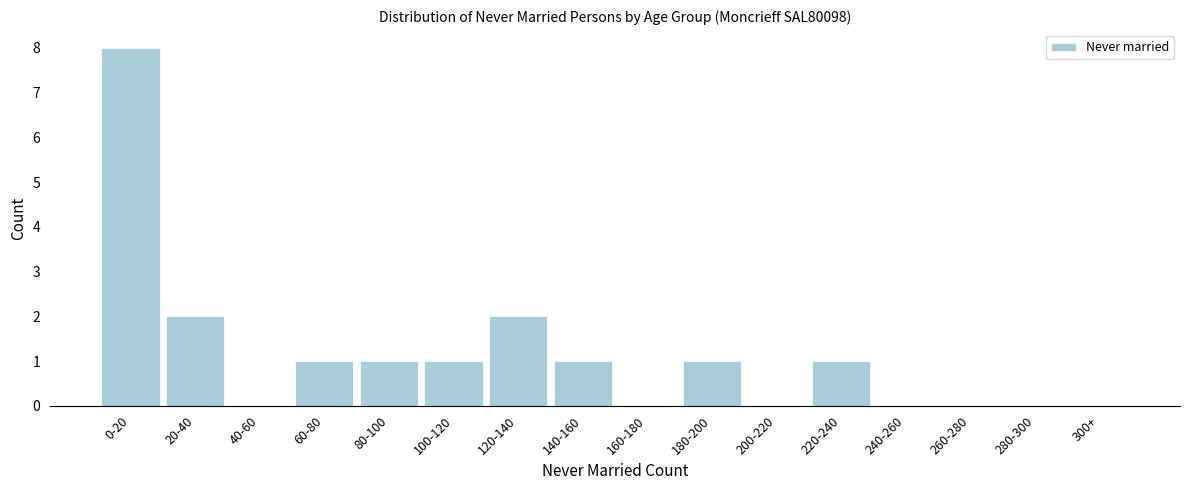

Reading left to right, transcribe all the data shown in this chart.

0-20=8	20-40=2	40-60=0	60-80=1	80-100=1	100-120=1	120-140=2	140-160=1	160-180=0	180-200=1	200-220=0	220-240=1	240-260=0	260-280=0	280-300=0	300+=0